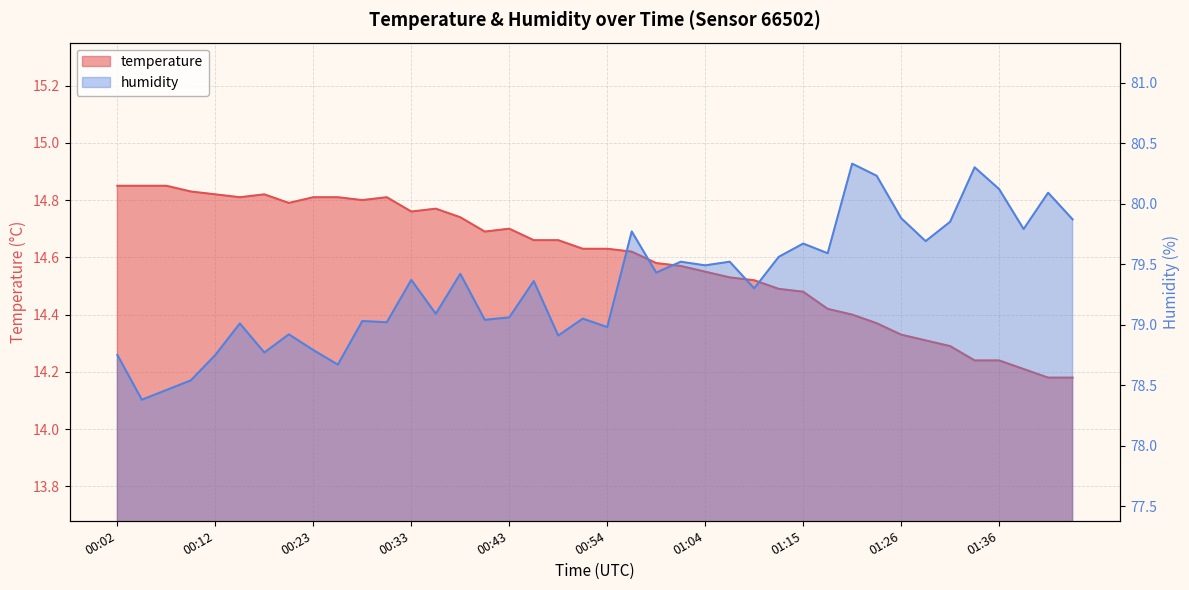

Between 00:57 and 01:20, which series saw the biggest shift?

humidity